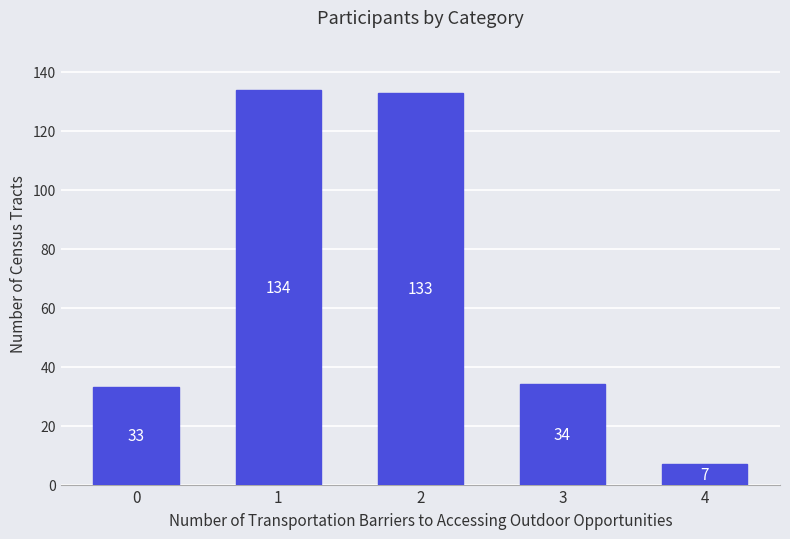

At which label is the value closest to 70?

3